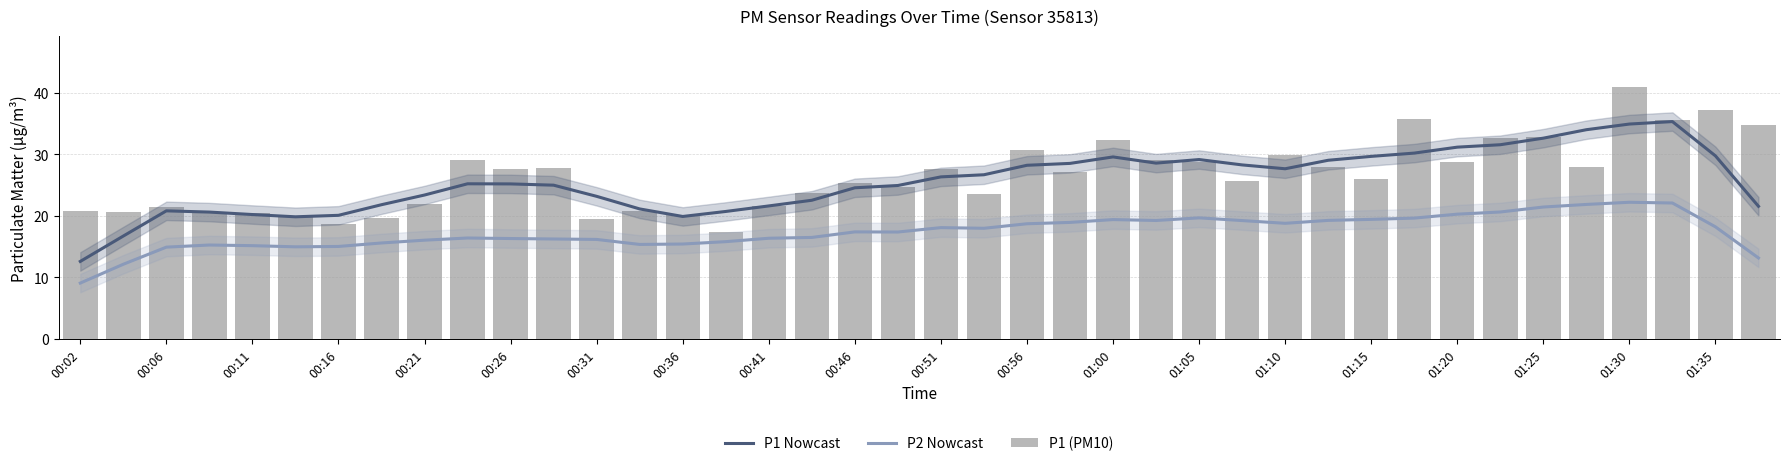

Is the value of P1 Nowcast at 25 greater than the value of P2 Nowcast at 25?

Yes